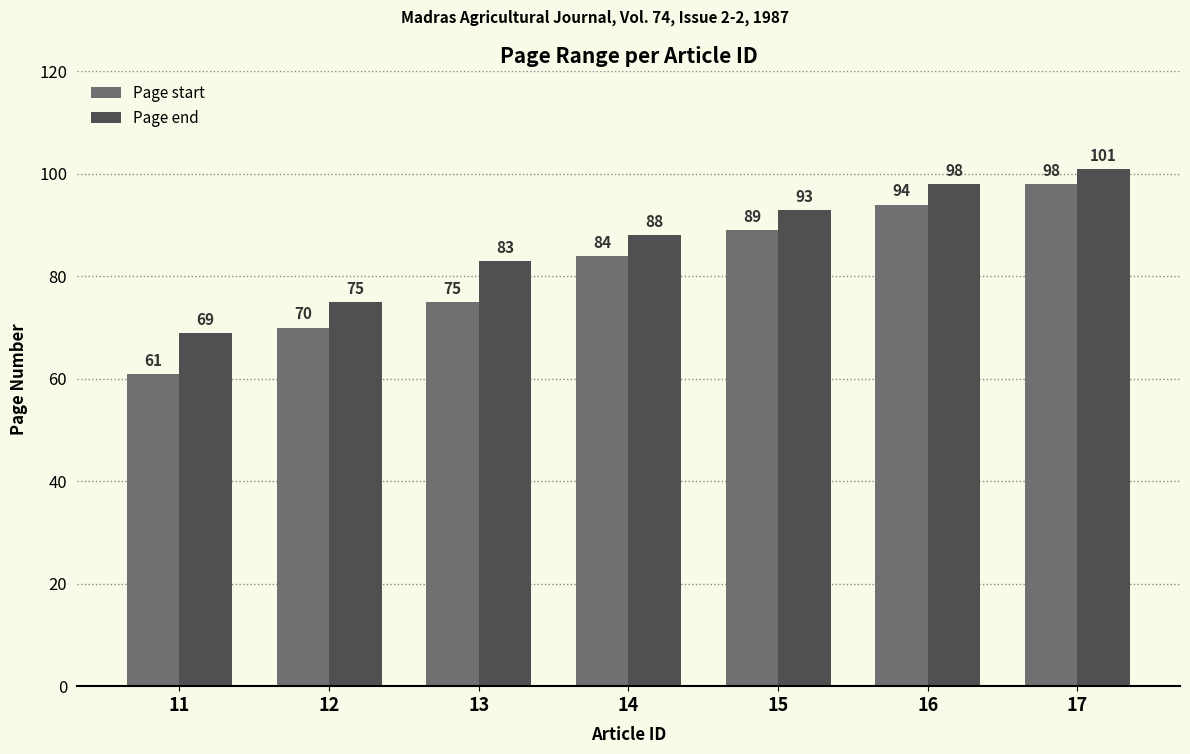

How many categories are shown in the chart?

7